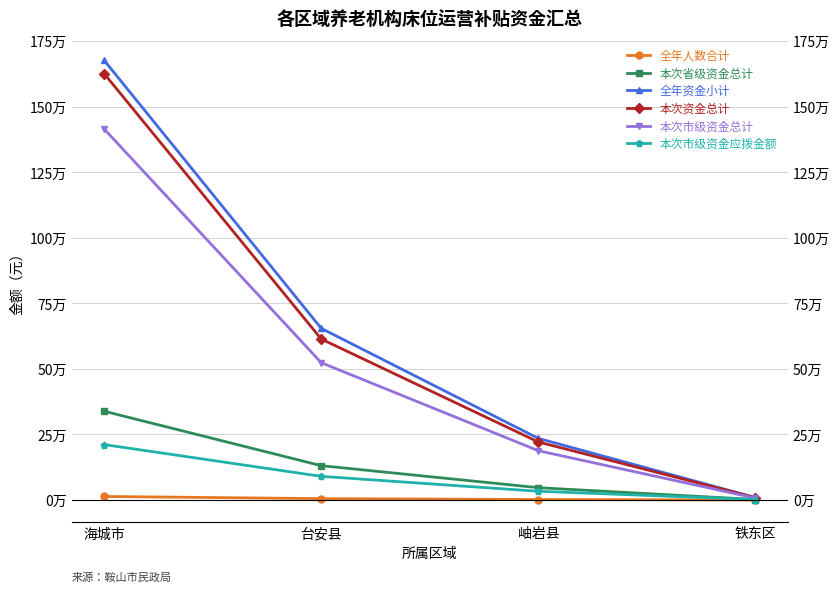

Reading right to left, transcribe all the data shown in this chart.

全年人数合计: 铁东区=73	岫岩县=1880	台安县=5238	海城市=13418
本次省级资金总计: 铁东区=1825	岫岩县=47000	台安县=130950	海城市=338675
全年资金小计: 铁东区=9125	岫岩县=235000	台安县=654750	海城市=1677250
本次资金总计: 铁东区=9125	岫岩县=221250	台安县=614000	海城市=1626600
本次市级资金总计: 铁东区=7300	岫岩县=188000	台安县=523800	海城市=1415300
本次市级资金应拨金额: 铁东区=1825	岫岩县=33250	台安县=90200	海城市=211425